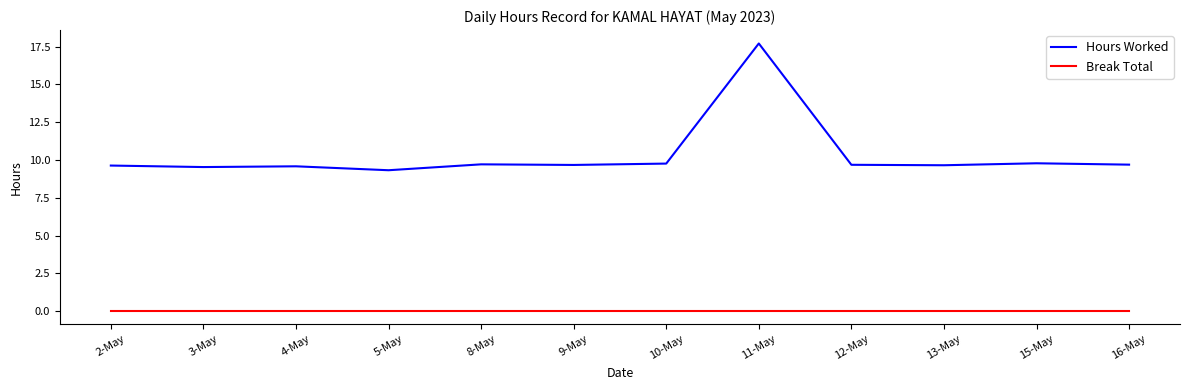

The value of Hours Worked at 8-May is 15.8. True or false?

False